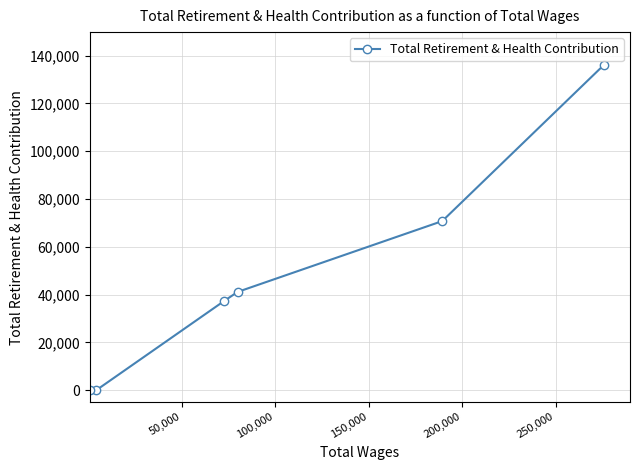

What is the sum of all values?

285350